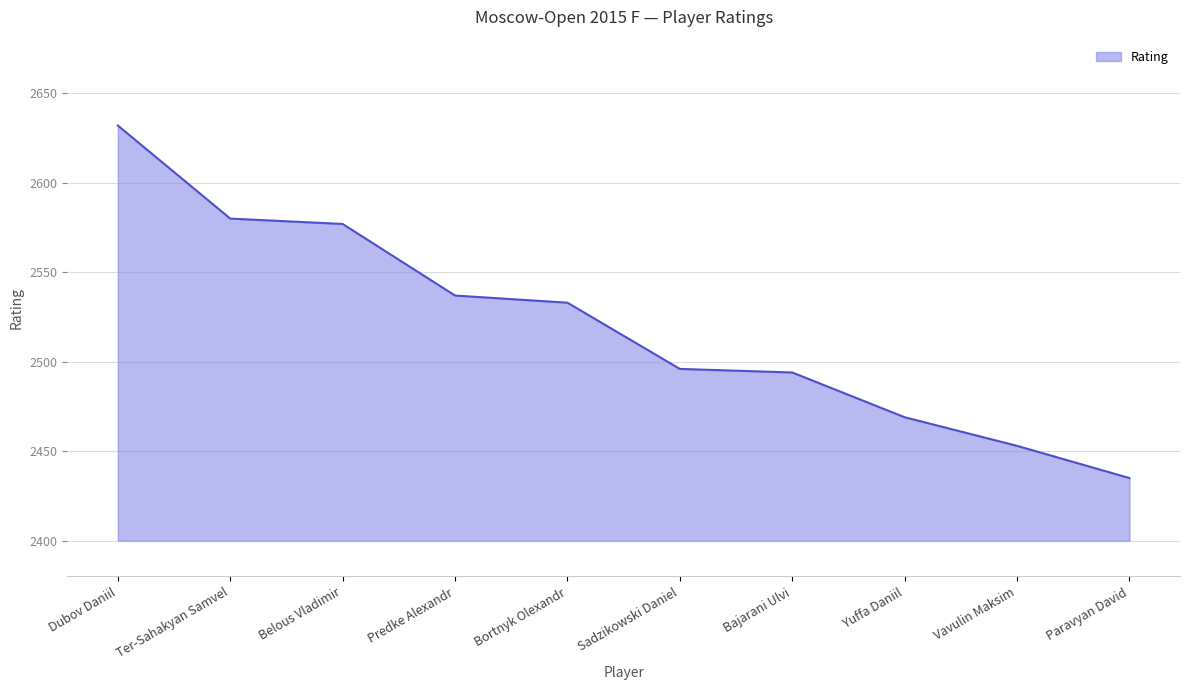

What is the difference between the maximum and second lowest values?

179